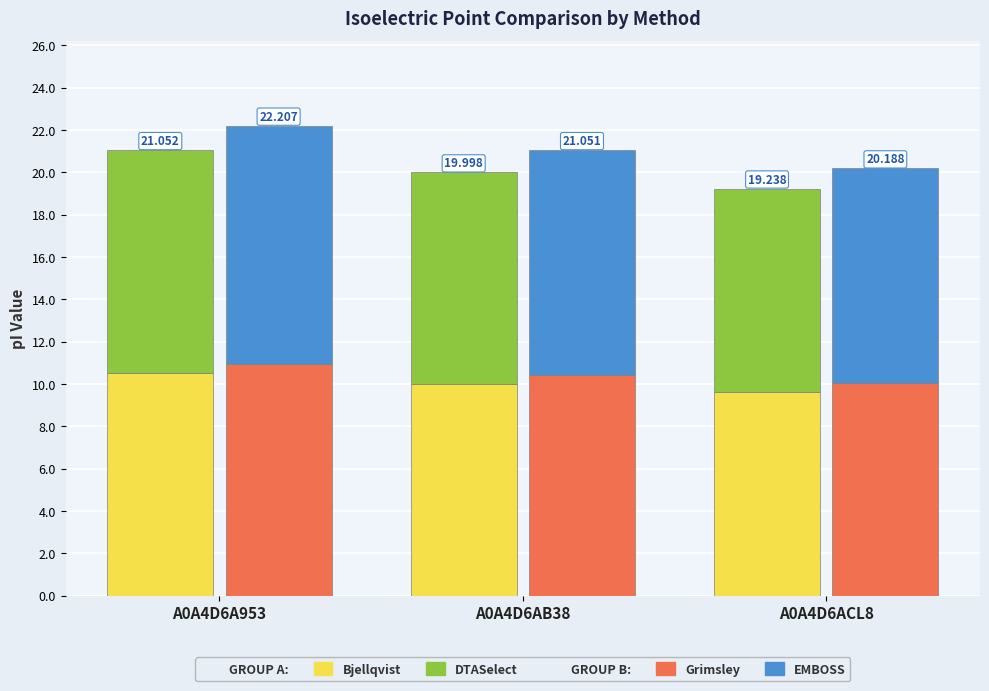

True or false: Bjellqvist has a value of 5.5 at A0A4D6ACL8.

False